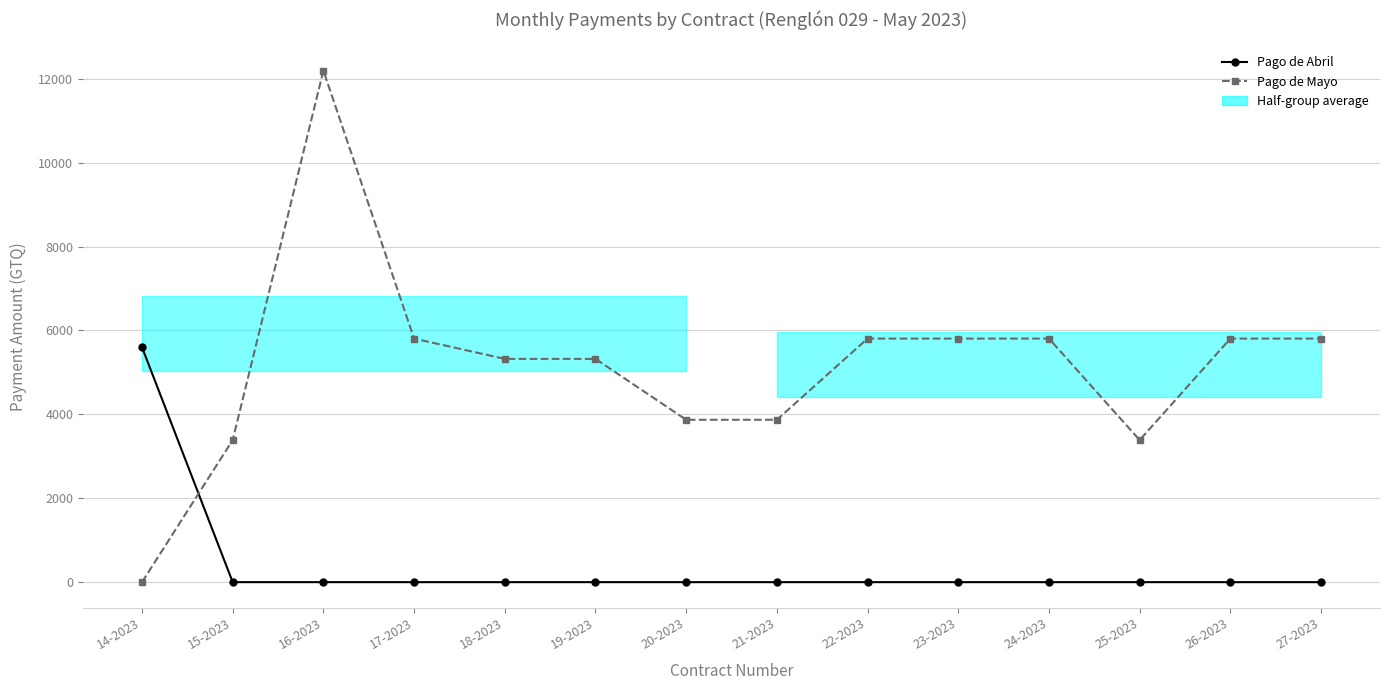

What is the difference between the second highest and minimum values in the Pago de Mayo series?

5806.5